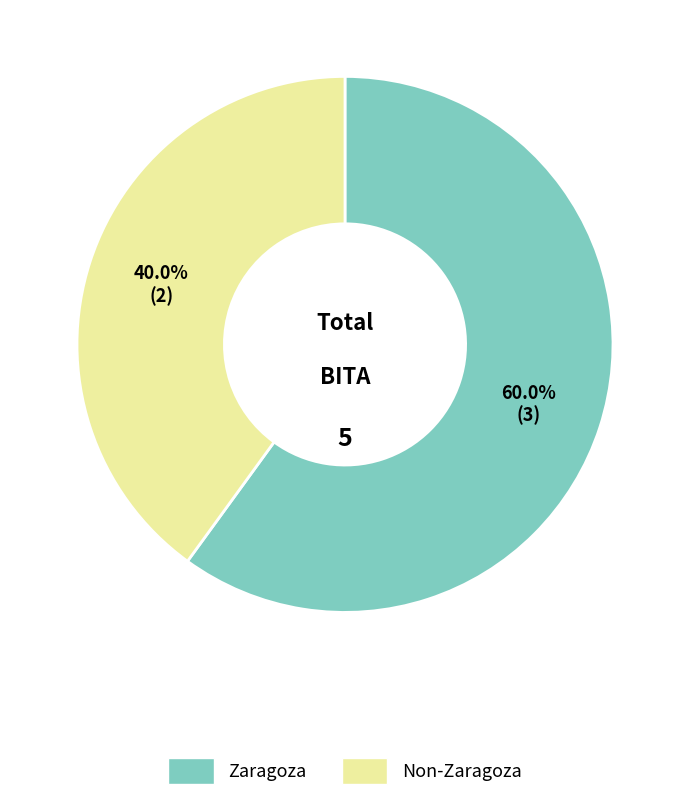

Is there any slice that represents more than half of the pie?

Yes